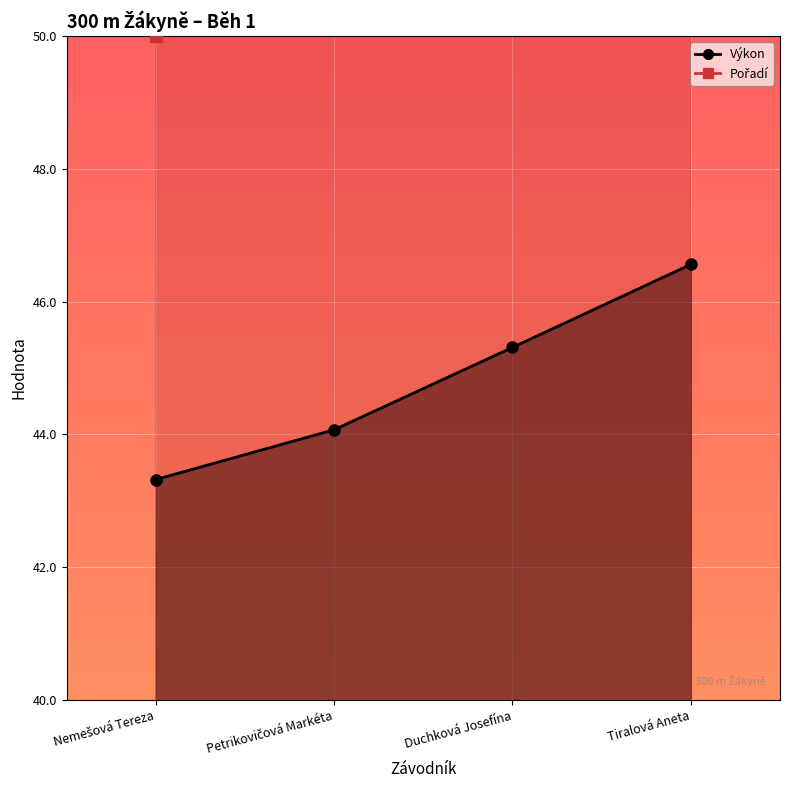

Count the number of data series in this chart.

2